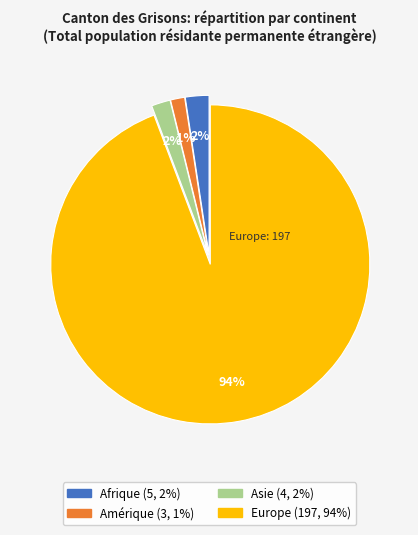

To the nearest percent, what is the average slice percentage?

25%